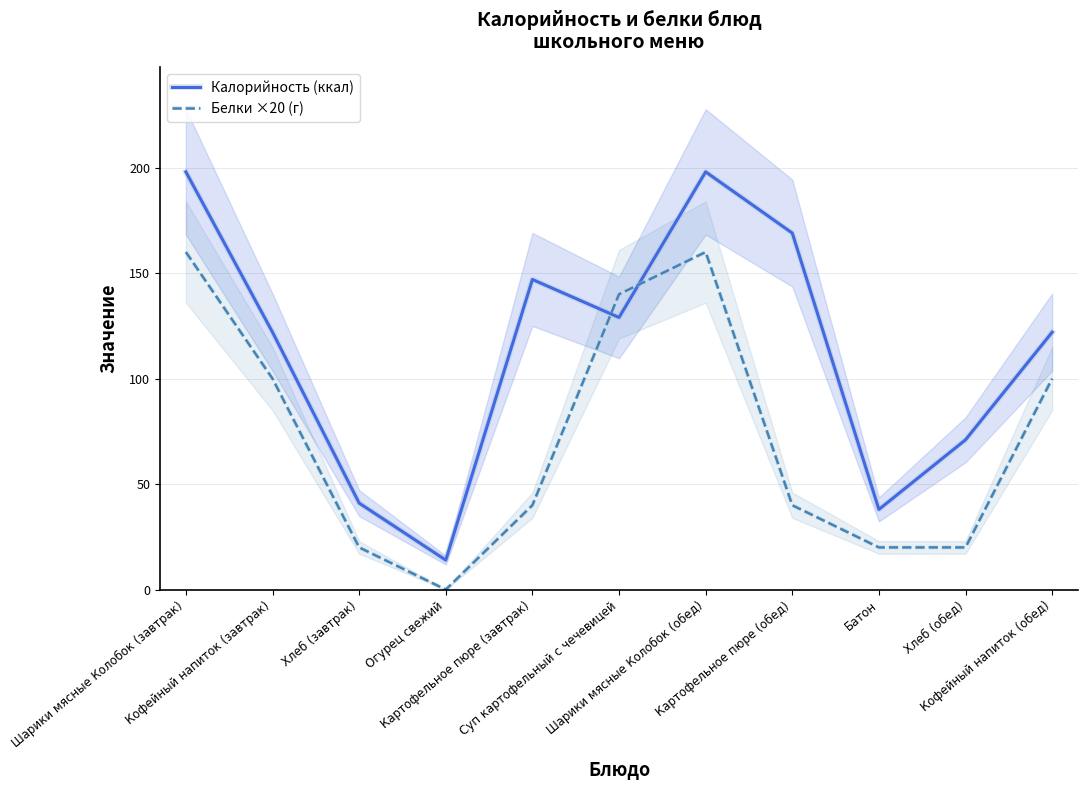

Reading right to left, extract all data points from this chart.

Калорийность (ккал): 122	71	38	169	198	129	147	14	41	122	198
Белки ×20 (г): 100	20	20	40	160	140	40	0	20	100	160